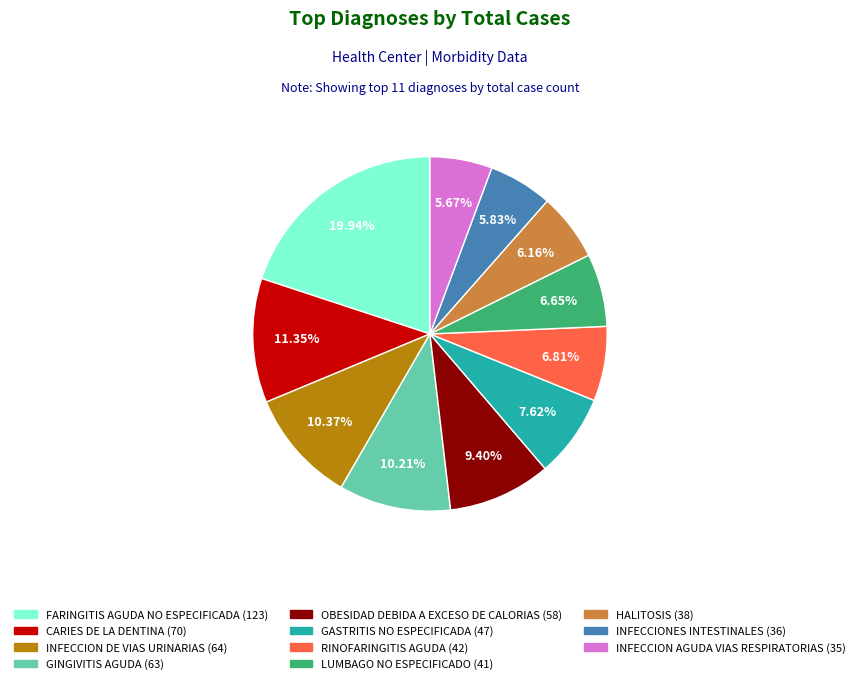

Does INFECCION AGUDA VIAS RESPIRATORIAS represent more than half of the total?

No